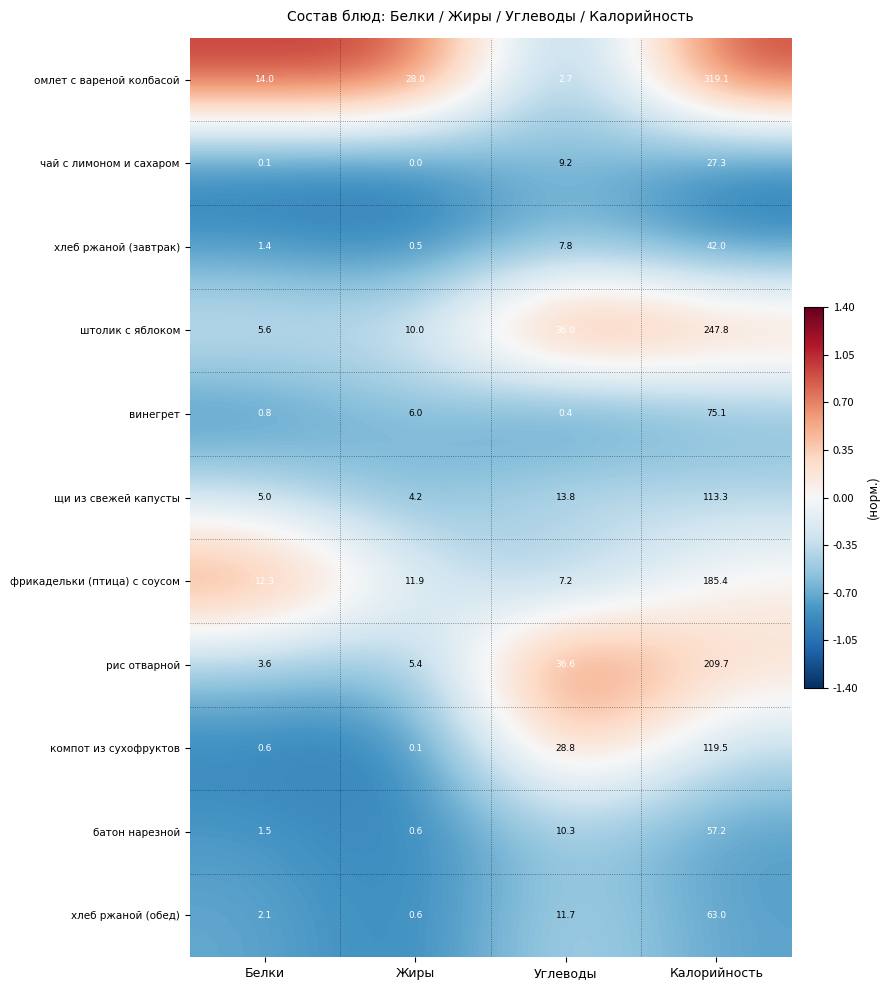

At which label does компот из сухофруктов first exceed 28?

Углеводы